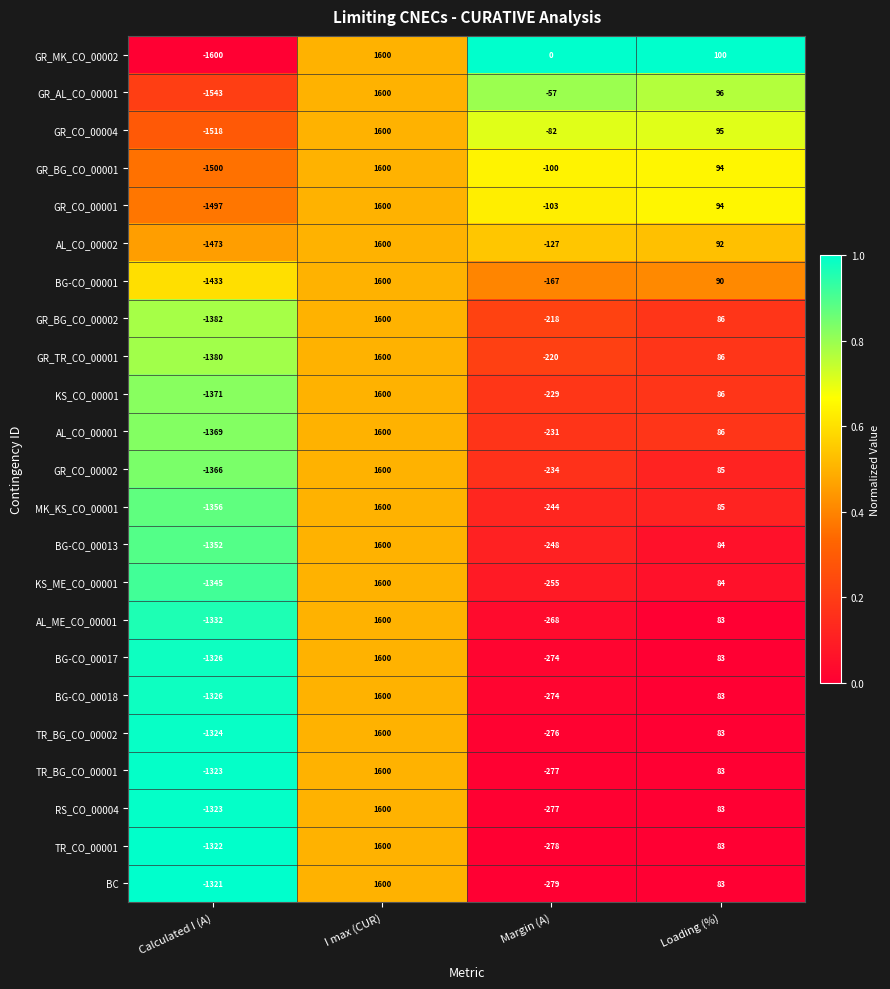

Rank the categories by BG-CO_00018 value from highest to lowest.

I max (CUR), Loading (%), Margin (A), Calculated I (A)